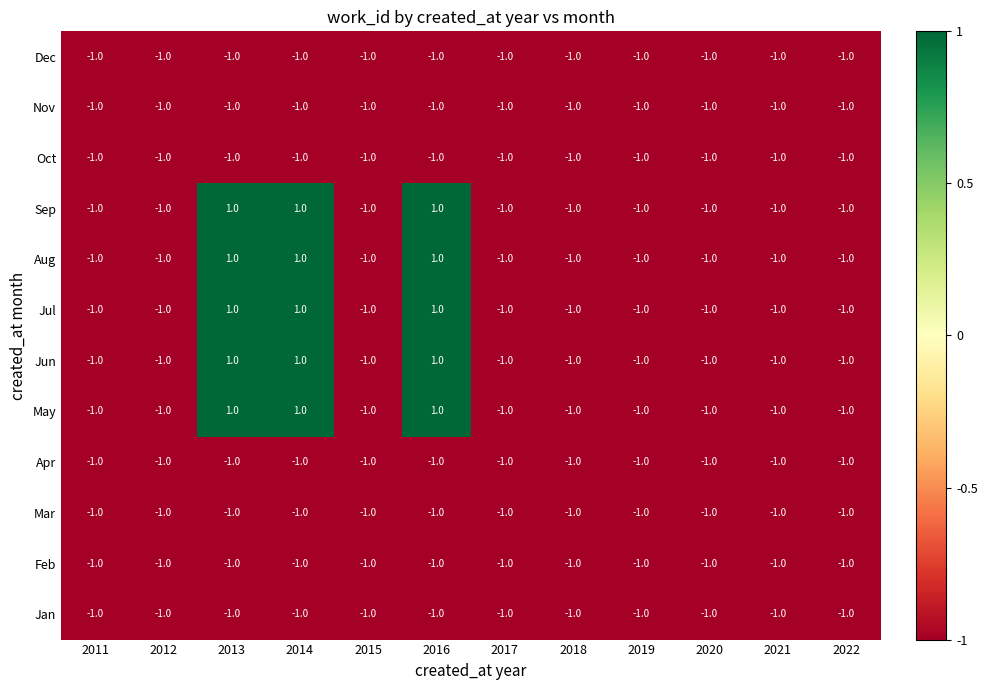

True or false: Mar has a value of -1 at 2015.

True